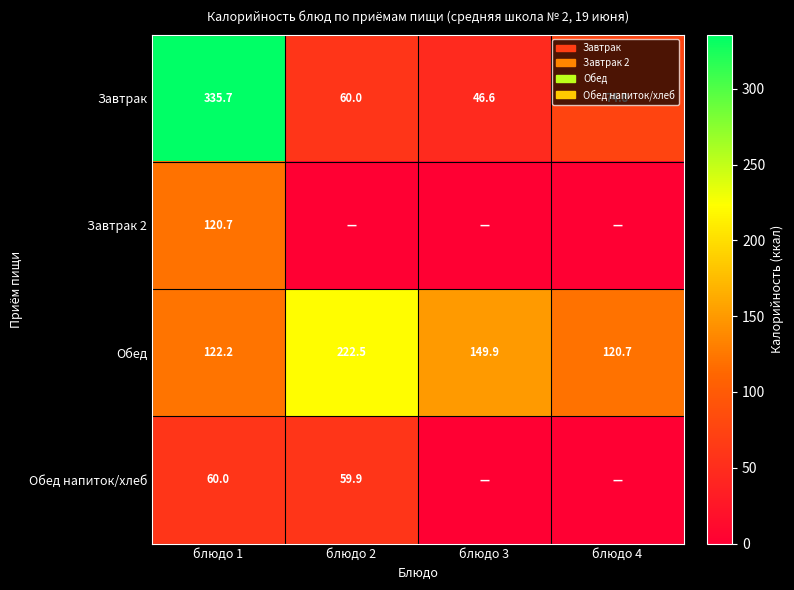

Count the number of categories in the chart.

4